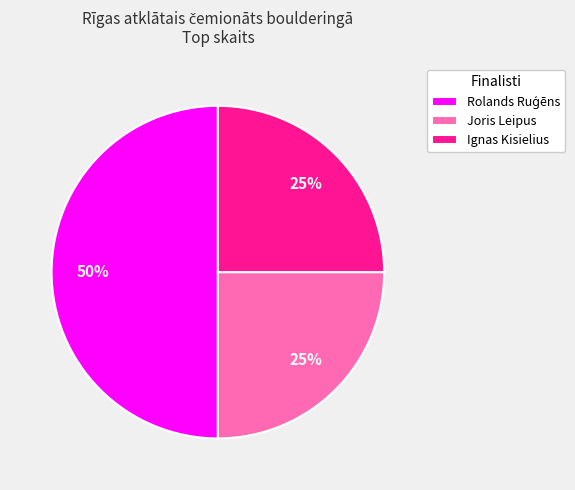

To the nearest percent, what is the average slice percentage?

33%